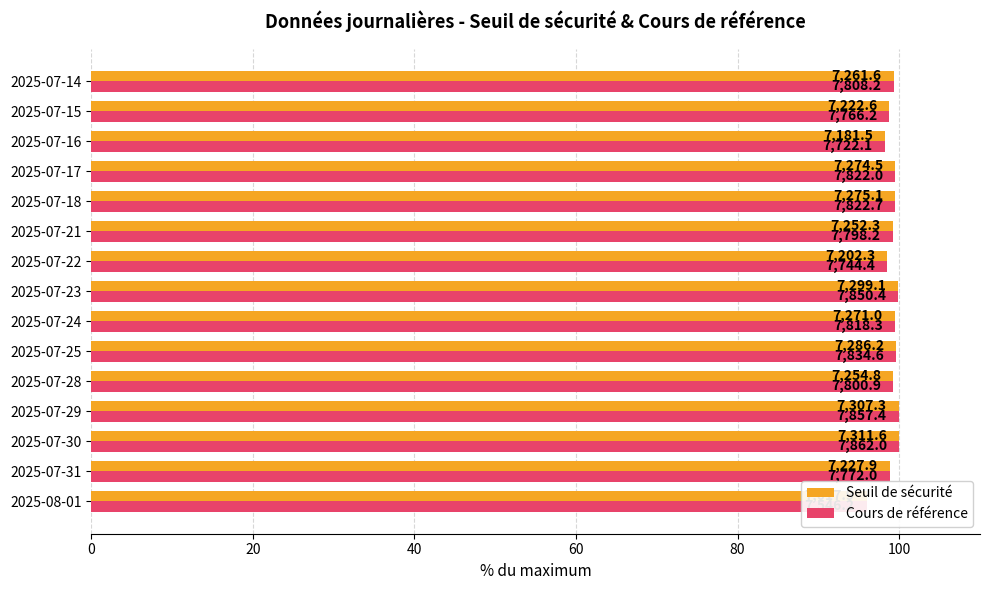

How many bars are there in total?

30